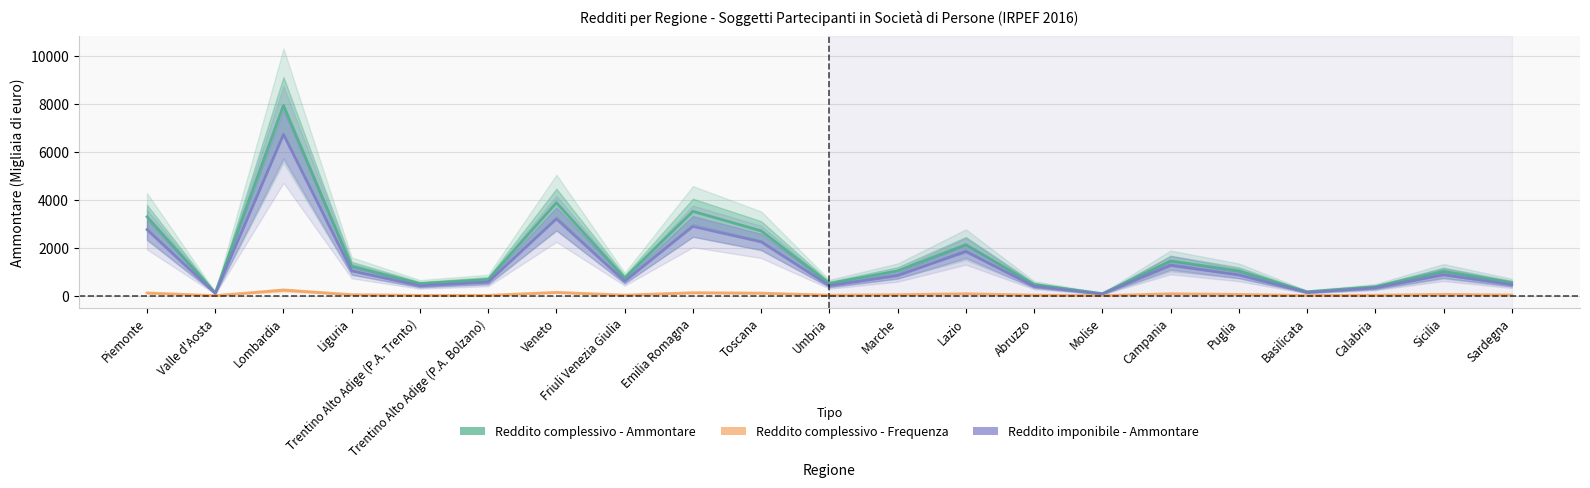

The Reddito complessivo - Frequenza series shows 44.3 at Marche. True or false?

True